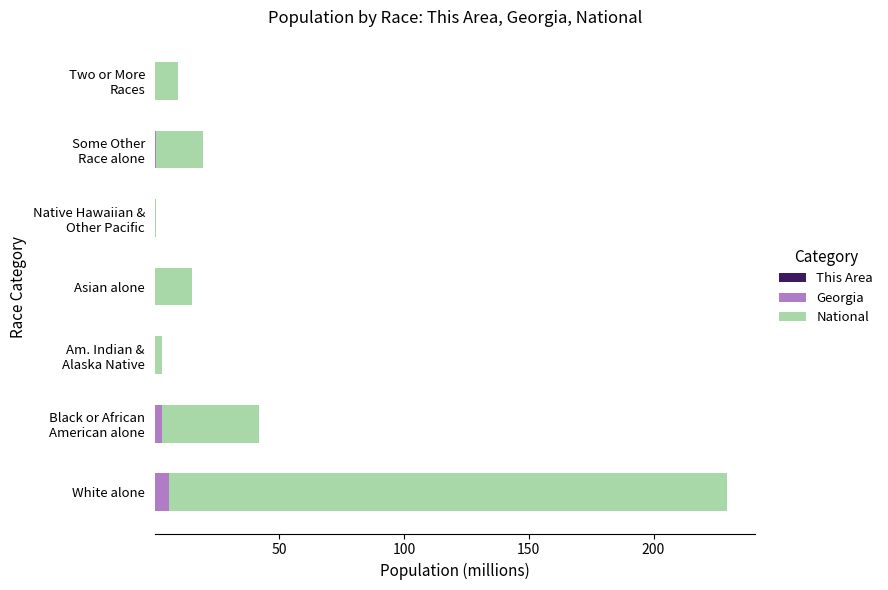

At which category is the sum across all series the highest?

White alone